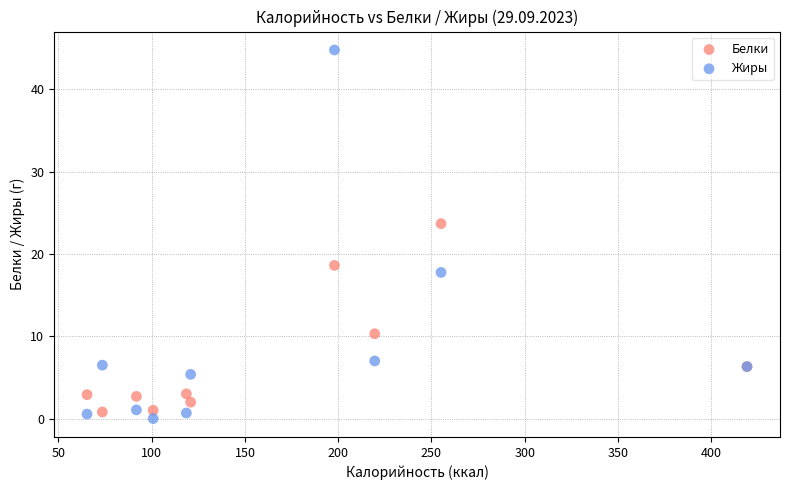

What is the X range (max minus min) for the scatter plot?

353.9